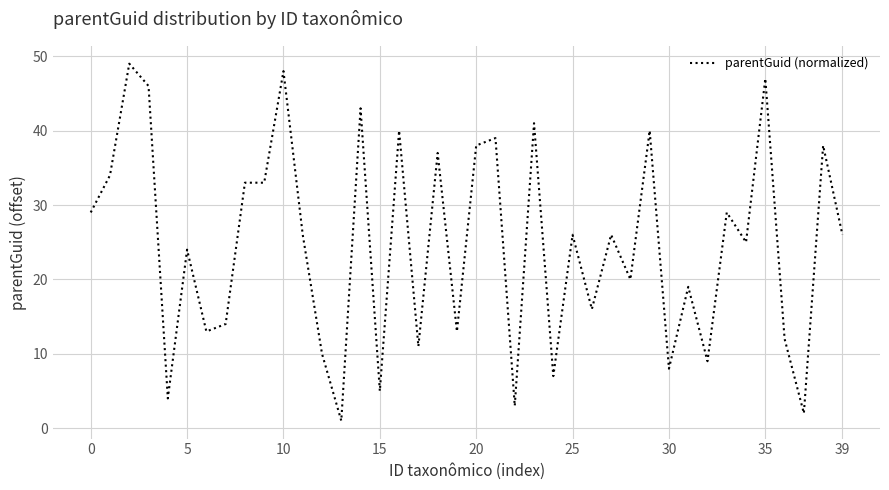

What is the greatest value displayed?

49